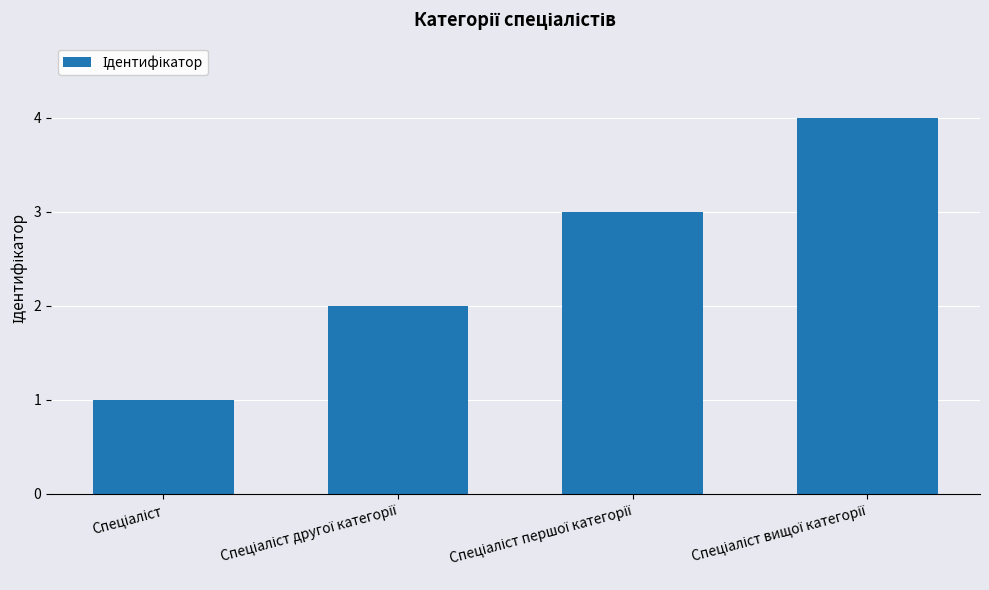

What is the greatest value displayed?

4